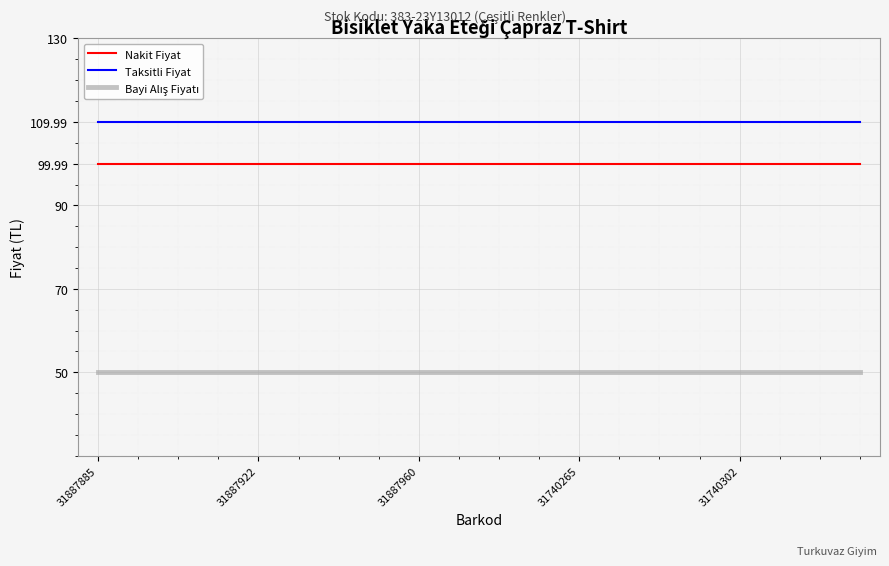

Which series has the largest total across all categories?

Taksitli Fiyat